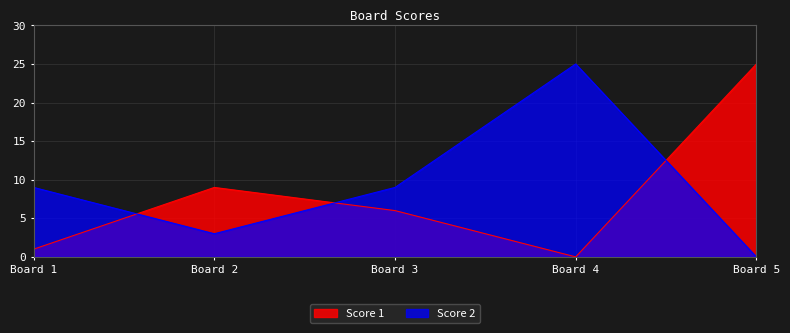

Does the chart have visible grid lines?

Yes